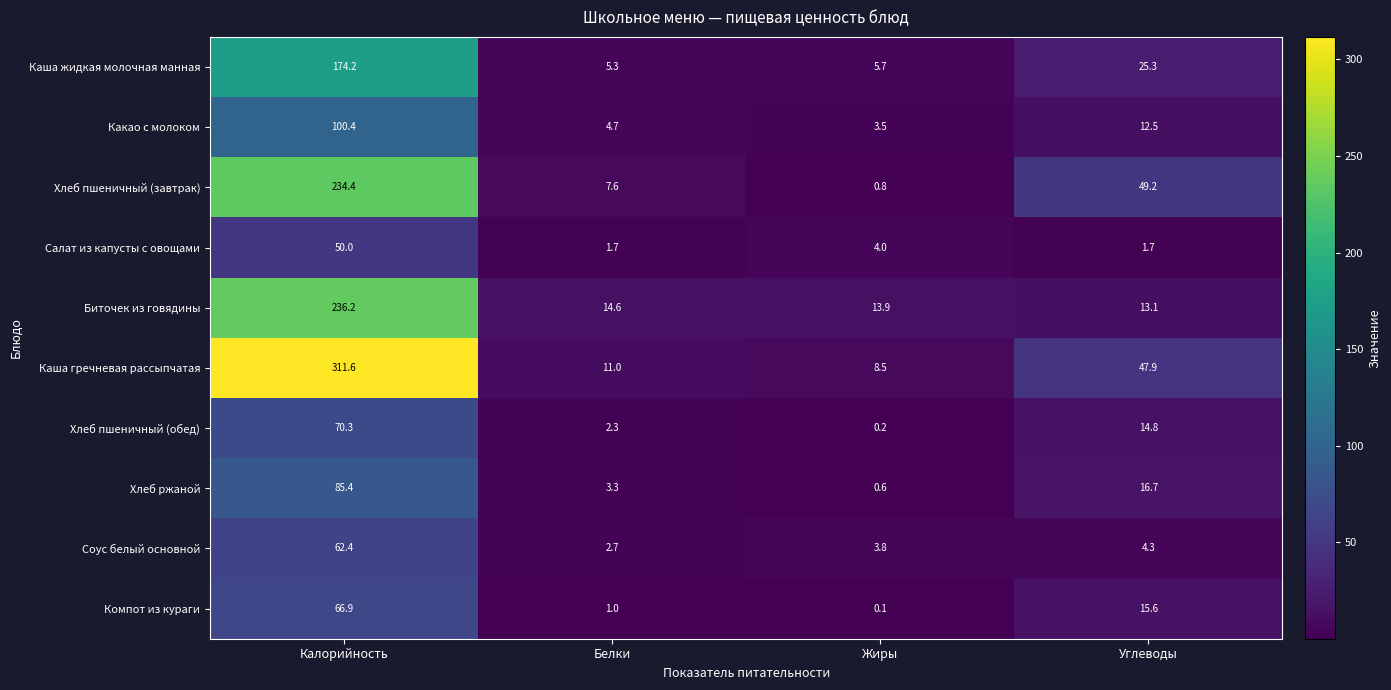

True or false: Какао с молоком has a value of 100.4 at Калорийность.

True